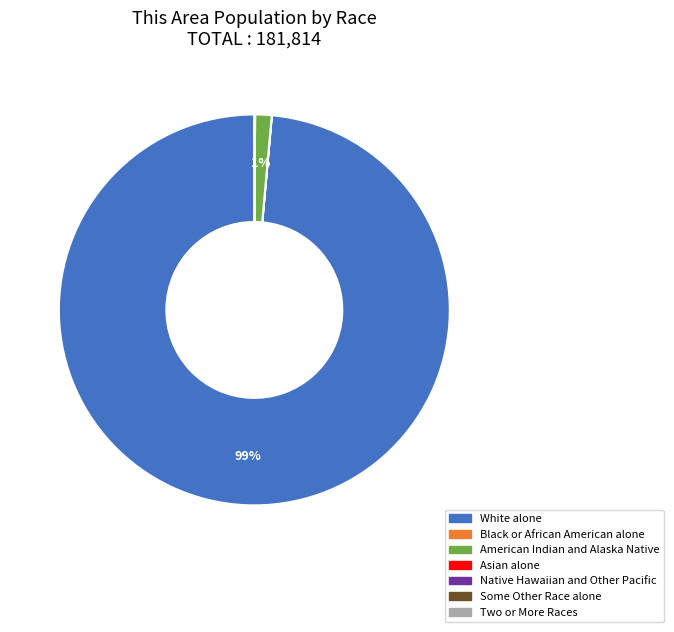

Does any single category account for the majority?

Yes